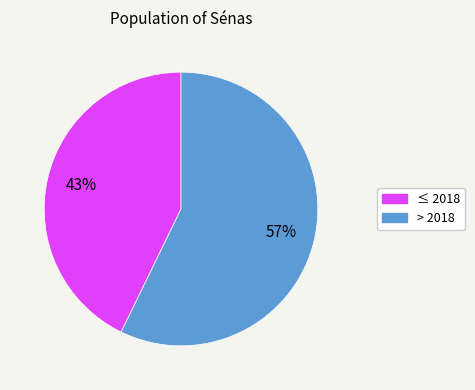

To the nearest percent, what is the difference between the largest and smallest slice percentages?

14%